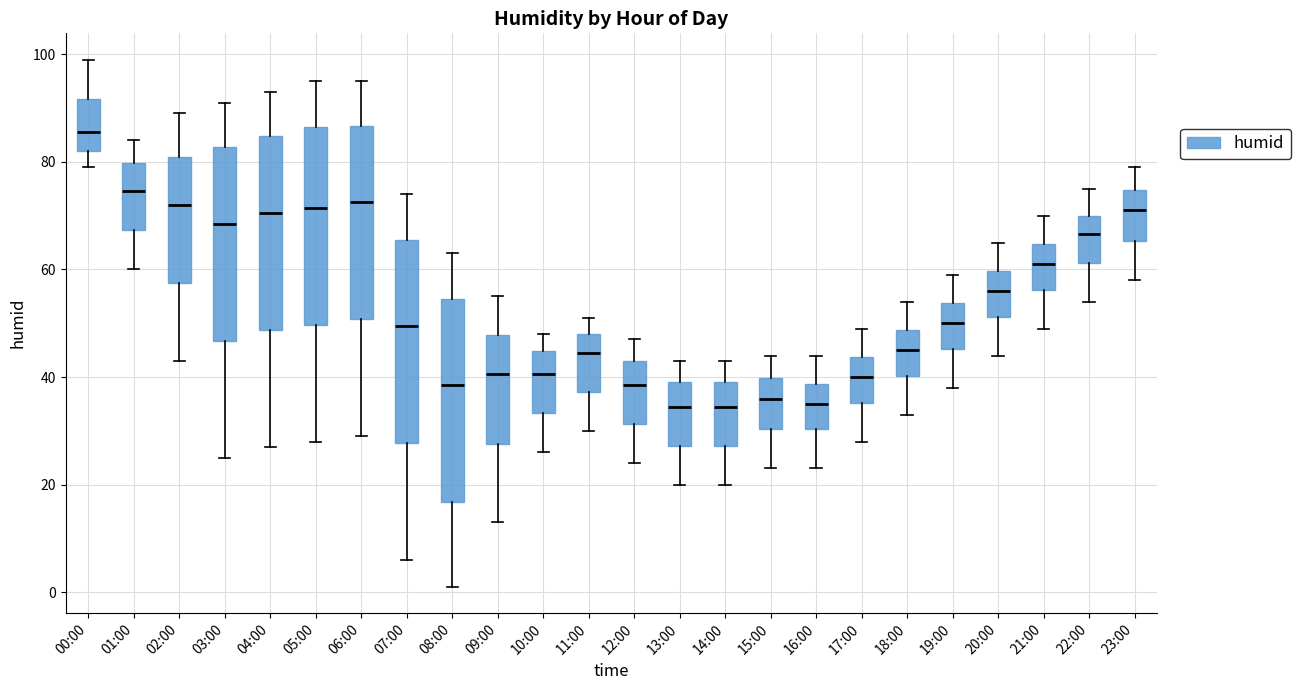

Reading left to right, read every box against the y-axis: the position of its median line, the range the box covers, and the ends of its whiskers. The values are not printed on the chart, so give them approximately, as read against the axis.

00:00: median 86, box 82 to 92, whiskers 80 to 100
01:00: median 74, box 68 to 80, whiskers 60 to 84
02:00: median 72, box 58 to 82, whiskers 44 to 90
03:00: median 68, box 46 to 82, whiskers 26 to 92
04:00: median 70, box 48 to 84, whiskers 28 to 94
05:00: median 72, box 50 to 86, whiskers 28 to 96
06:00: median 72, box 50 to 86, whiskers 30 to 96
07:00: median 50, box 28 to 66, whiskers 6 to 74
08:00: median 38, box 16 to 54, whiskers 2 to 64
09:00: median 40, box 28 to 48, whiskers 14 to 56
10:00: median 40, box 34 to 44, whiskers 26 to 48
11:00: median 44, box 38 to 48, whiskers 30 to 52
12:00: median 38, box 32 to 44, whiskers 24 to 48
13:00: median 34, box 28 to 40, whiskers 20 to 44
14:00: median 34, box 28 to 40, whiskers 20 to 44
15:00: median 36, box 30 to 40, whiskers 24 to 44
16:00: median 36, box 30 to 38, whiskers 24 to 44
17:00: median 40, box 36 to 44, whiskers 28 to 50
18:00: median 46, box 40 to 48, whiskers 34 to 54
19:00: median 50, box 46 to 54, whiskers 38 to 60
20:00: median 56, box 52 to 60, whiskers 44 to 66
21:00: median 62, box 56 to 64, whiskers 50 to 70
22:00: median 66, box 62 to 70, whiskers 54 to 76
23:00: median 72, box 66 to 74, whiskers 58 to 80